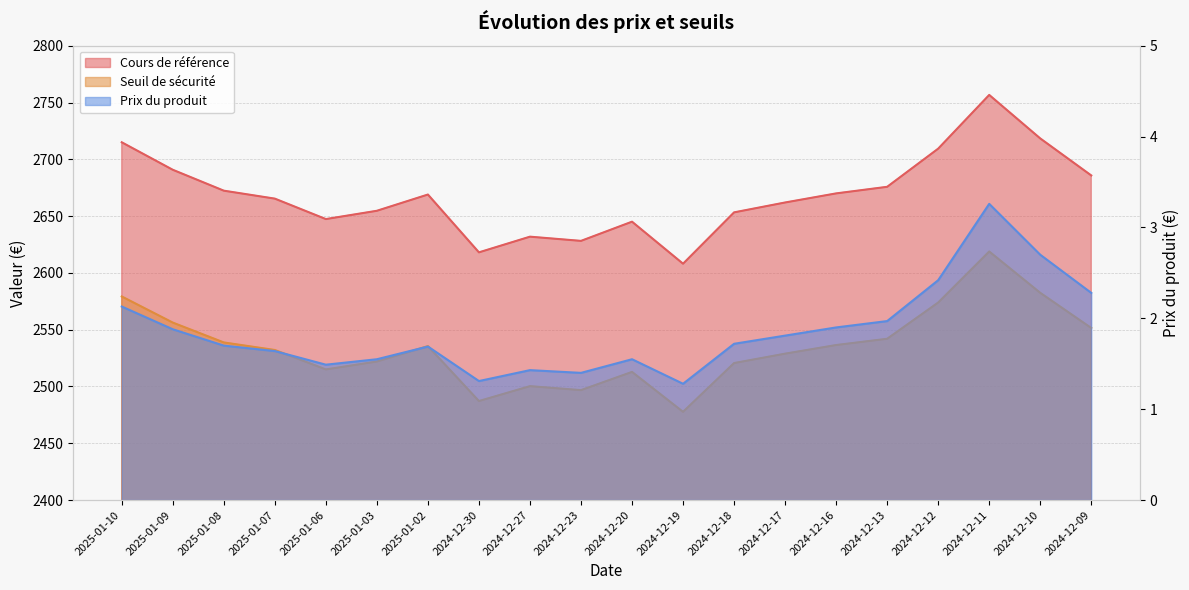

What is the difference between the maximum and minimum values in the Cours de référence series?

148.6